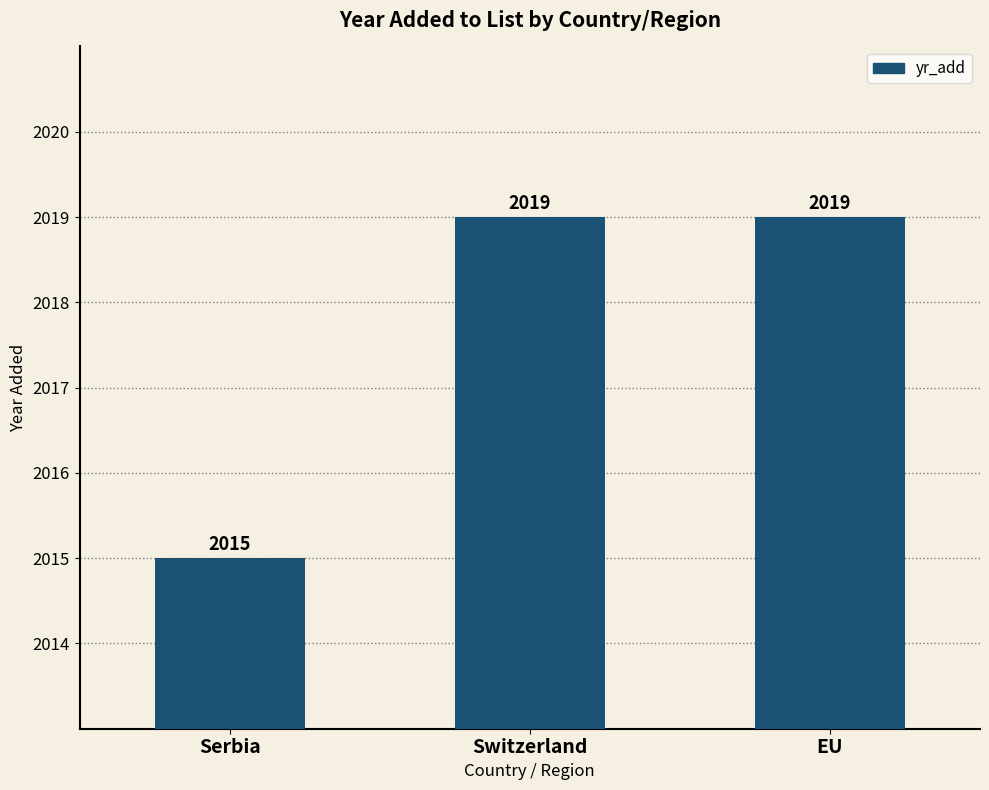

Reading right to left, what are all the values shown in this chart?

2019	2019	2015